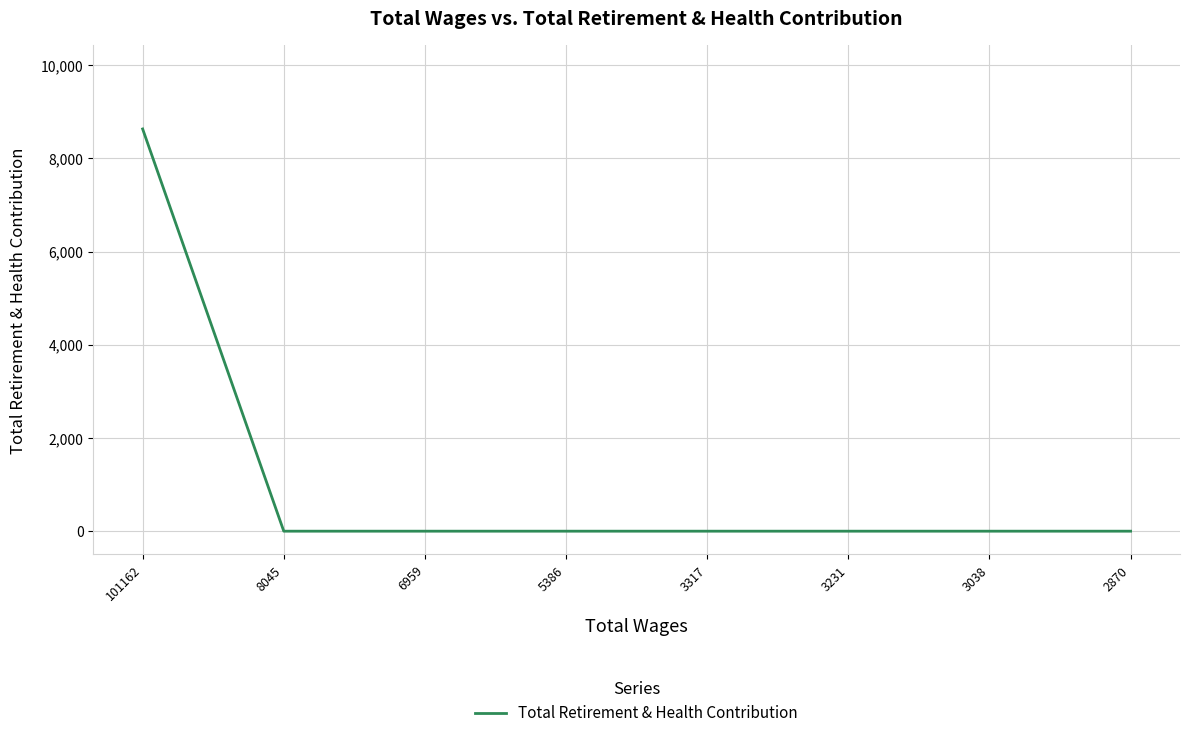

What is the average value?

1079